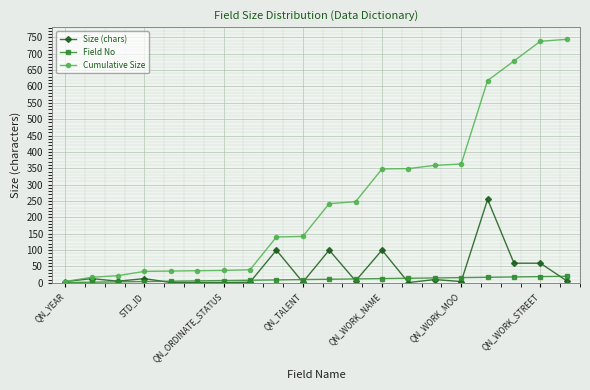

What is the highest value of the Cumulative Size series?

744